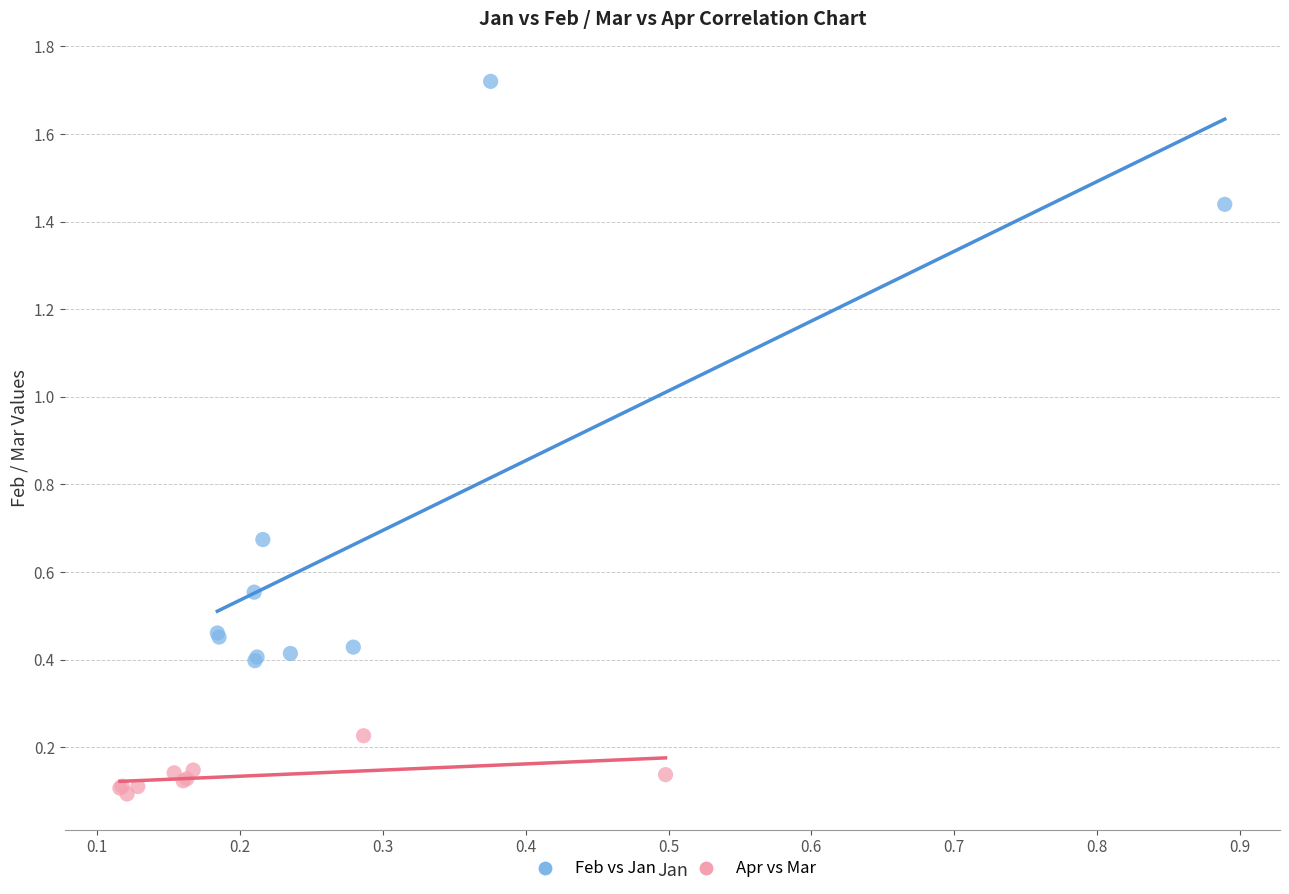

Which series contains the lowest Y value?

Apr vs Mar